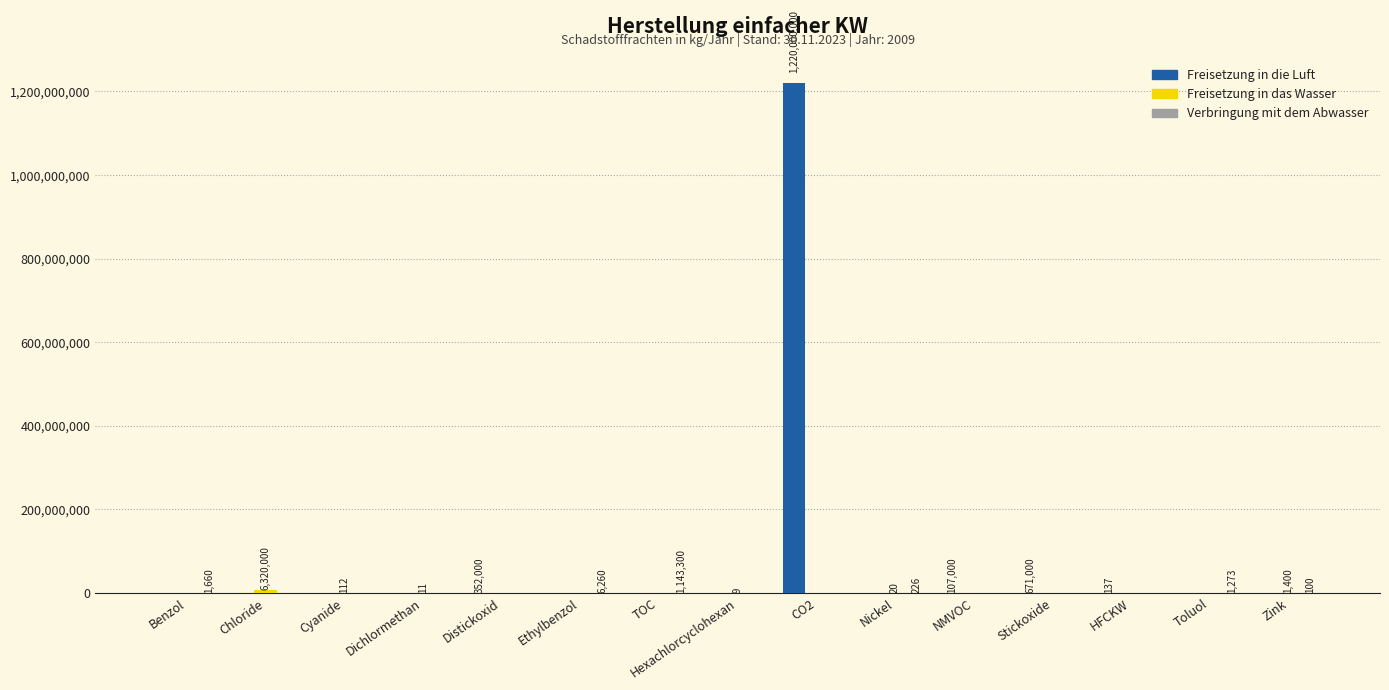

True or false: Freisetzung in die Luft has a value of 0 at Chloride.

True